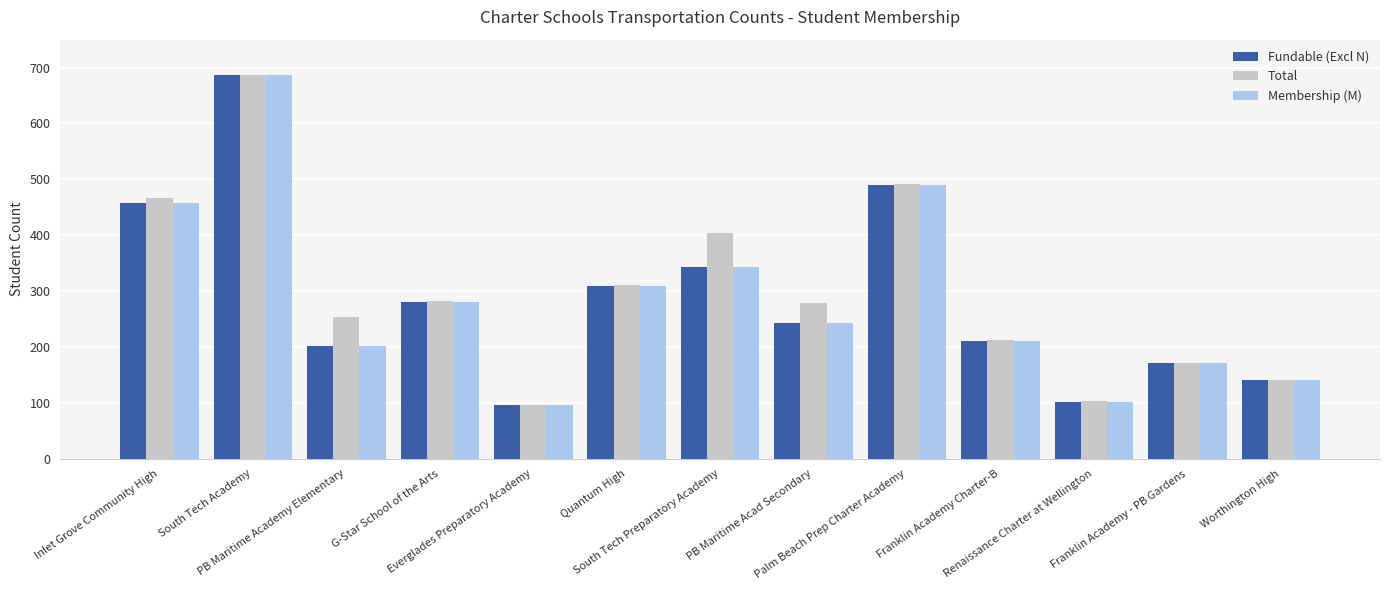

The Membership (M) series shows 340 at Franklin Academy Charter-B. True or false?

False